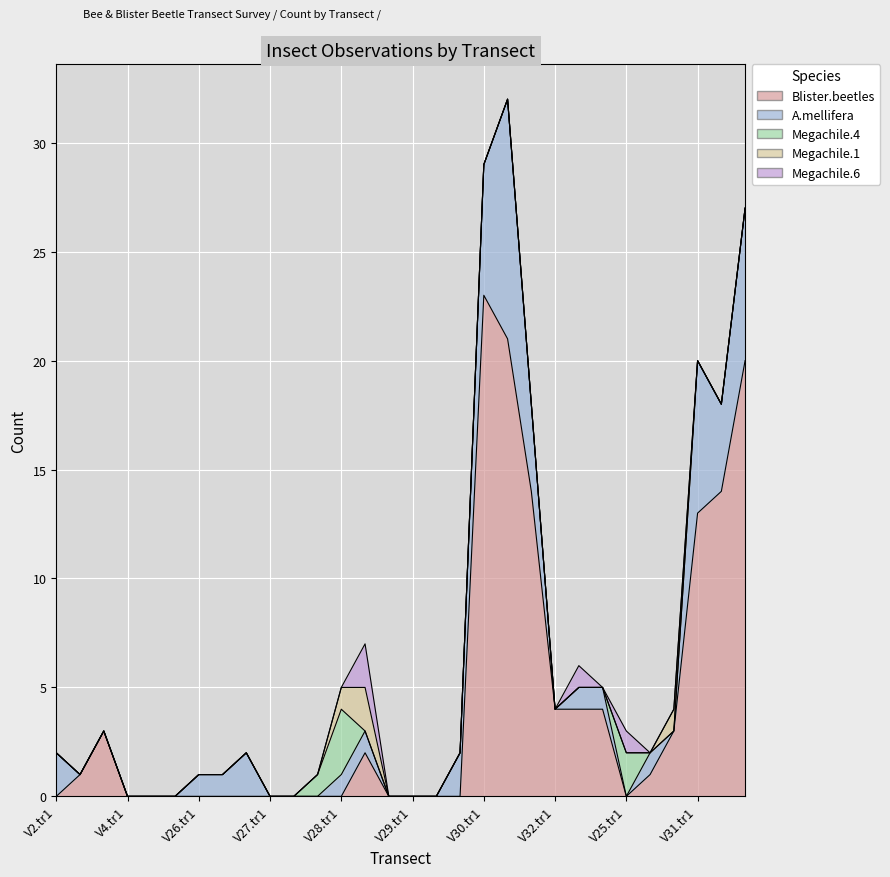

What is the maximum value for Blister.beetles?

23